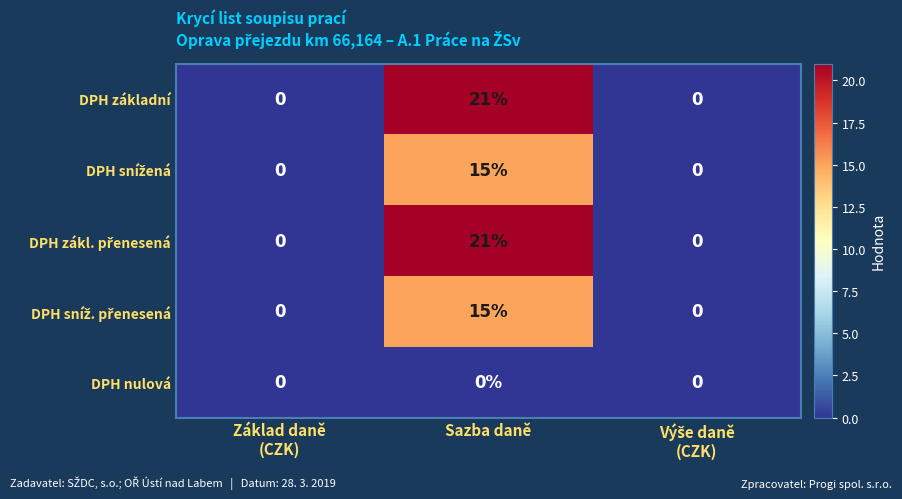

How many data points does each series have?

3